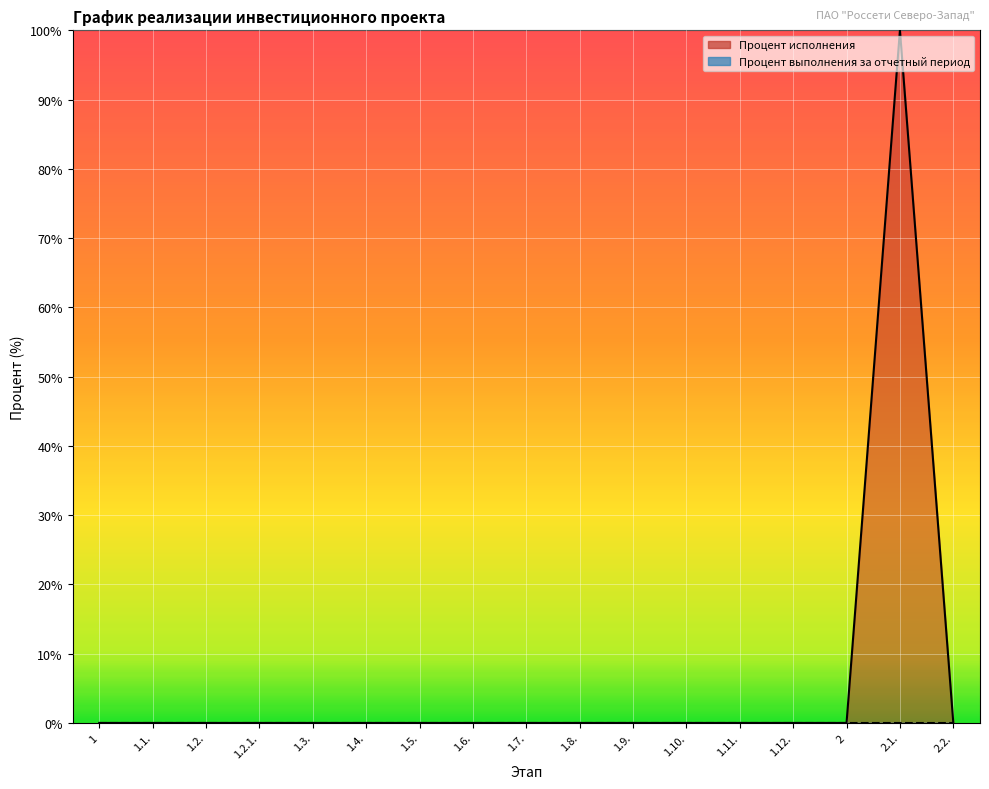

The value at 1.3. is 0. True or false?

True